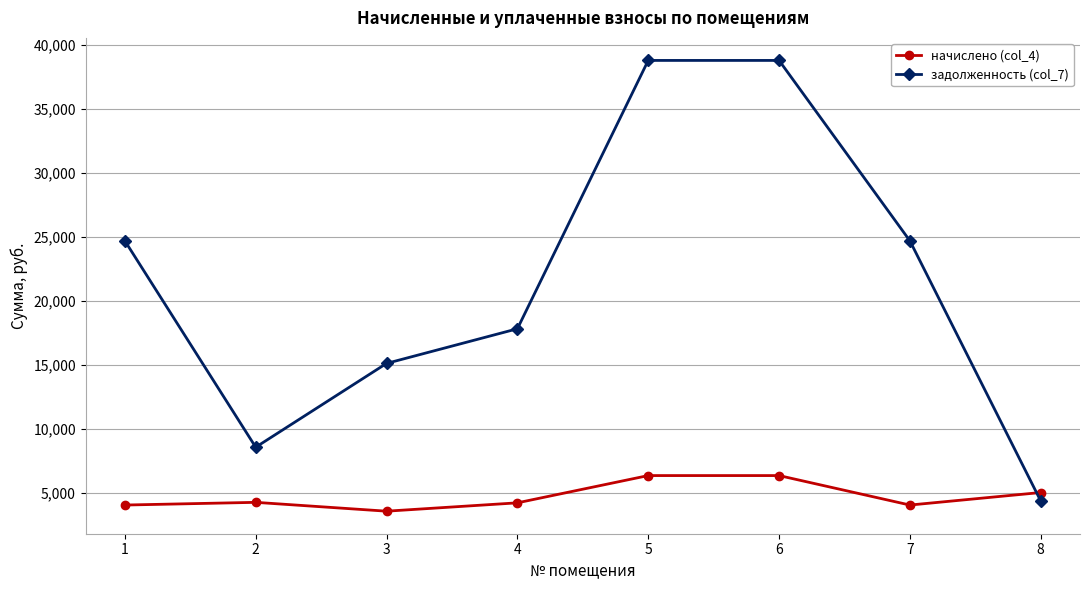

What is the difference between the maximum and minimum values in the начислено (col_4) series?

2784.0